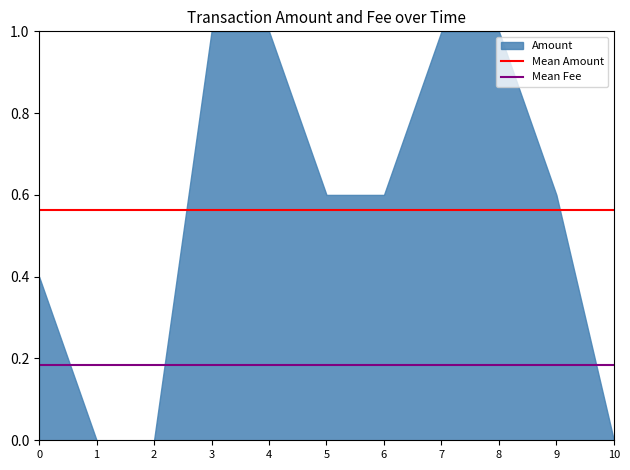

Between 5 and 2, which is larger?

5